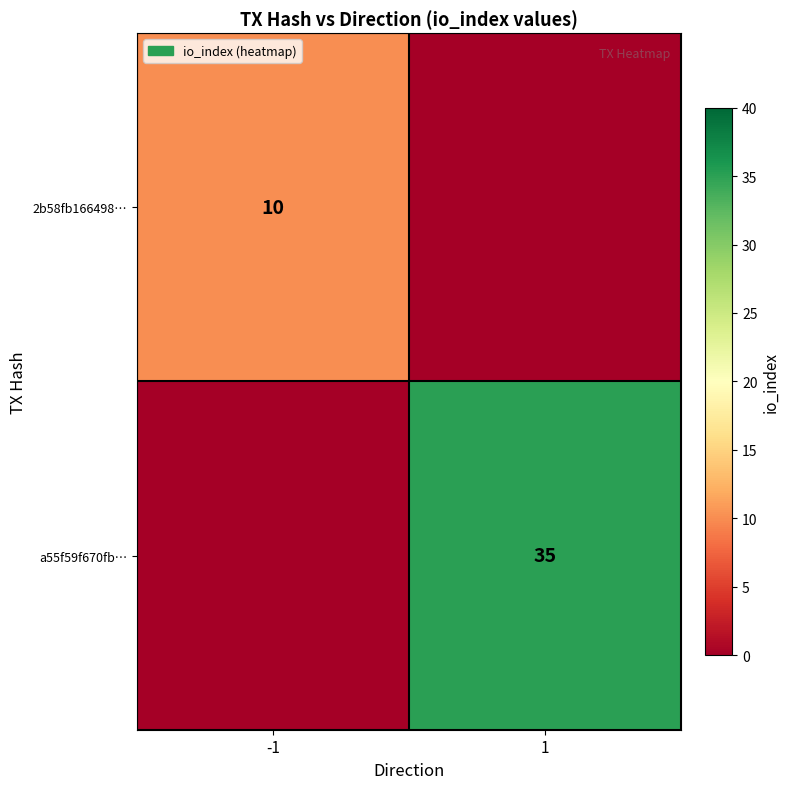

The value of 2b58fb166498… at -1 is 10. True or false?

True